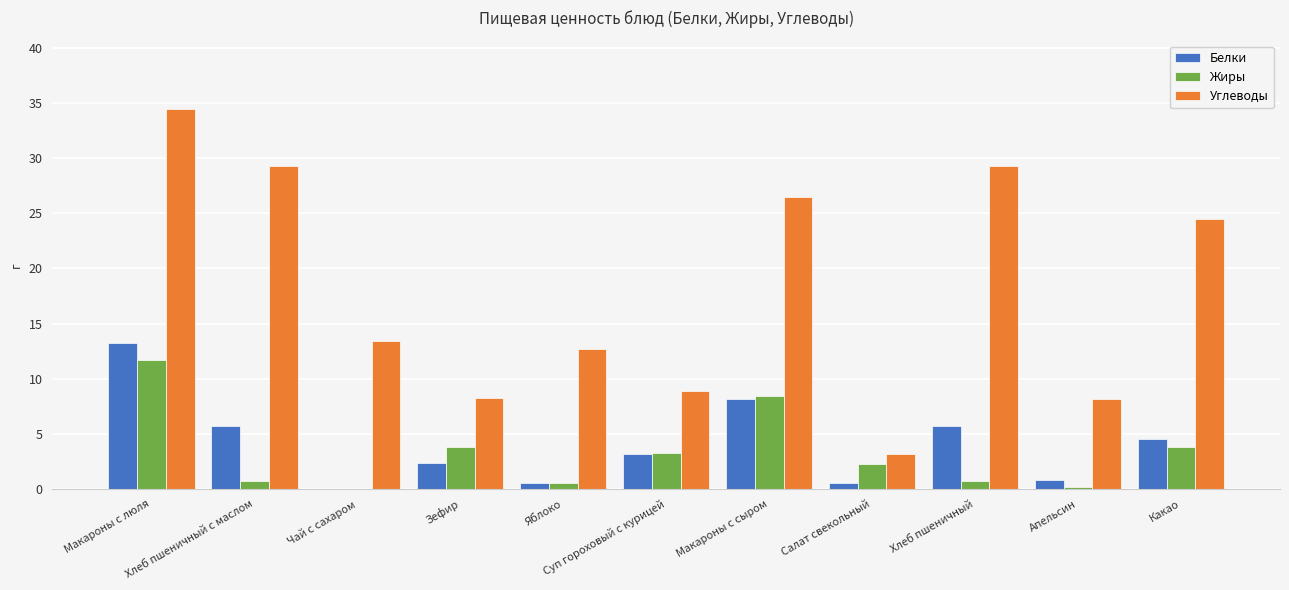

What is the sum of all Жиры values?

35.4